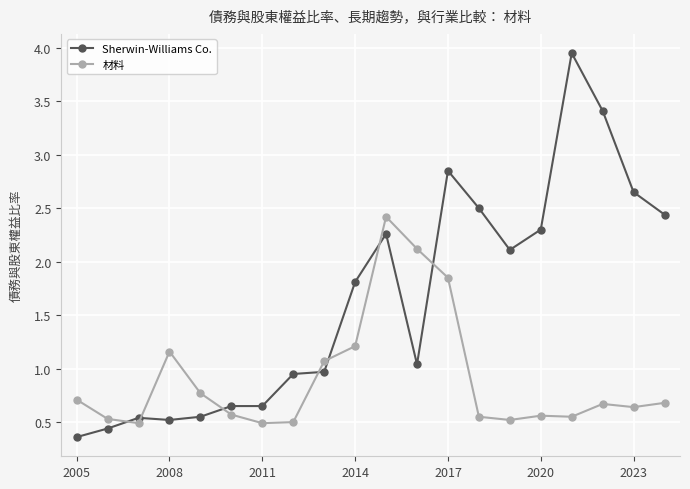

What is the value of the 材料 point at the 12th from the left?

2.1